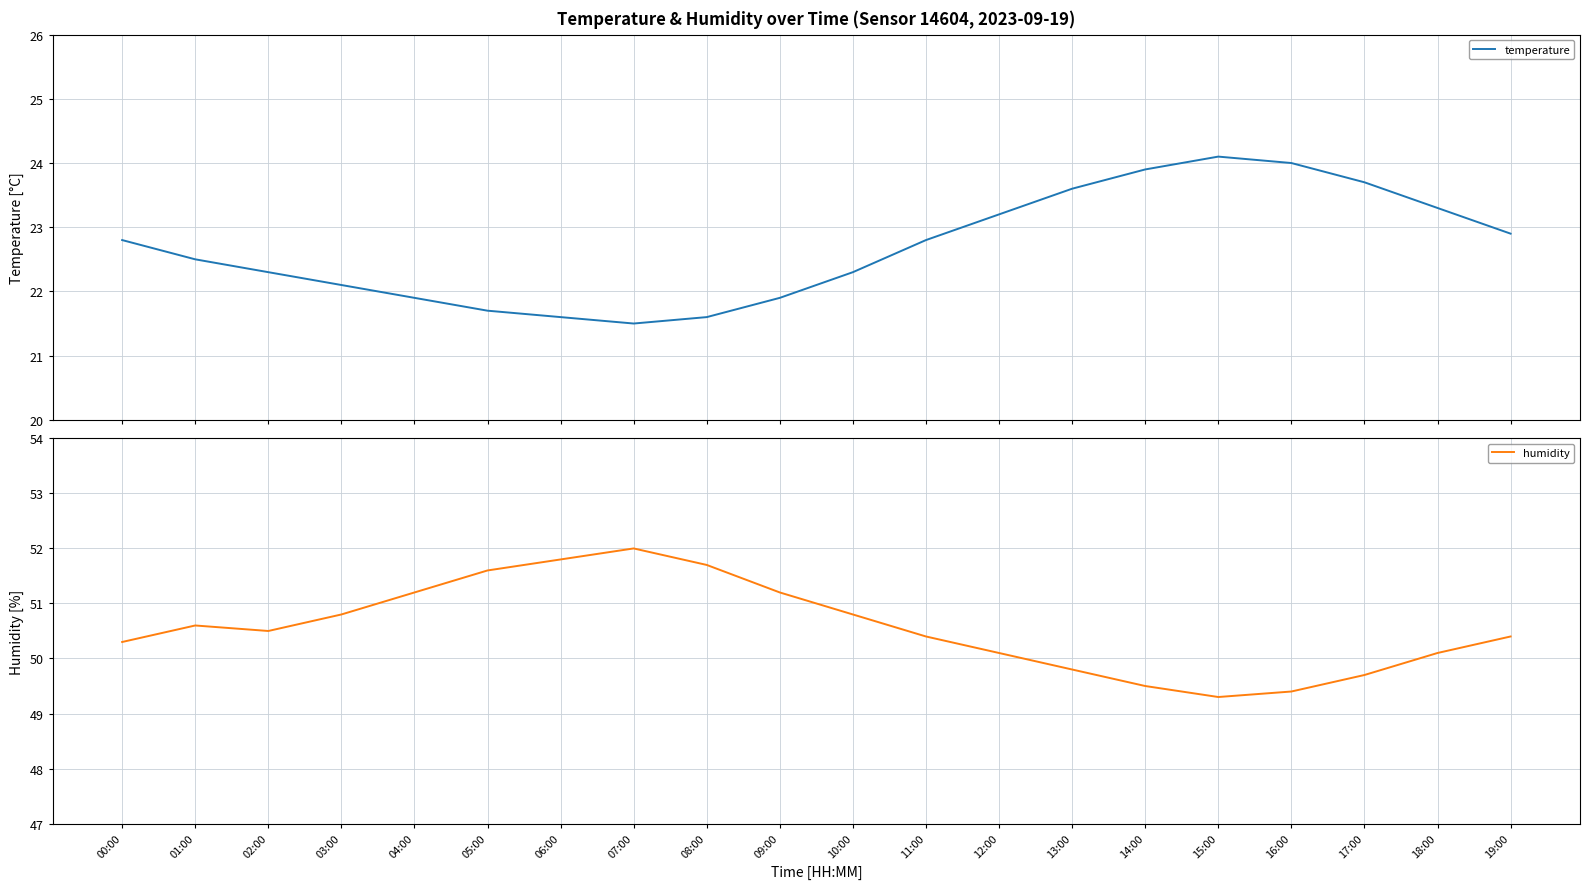

Where does the humidity series first go above 50?

00:00